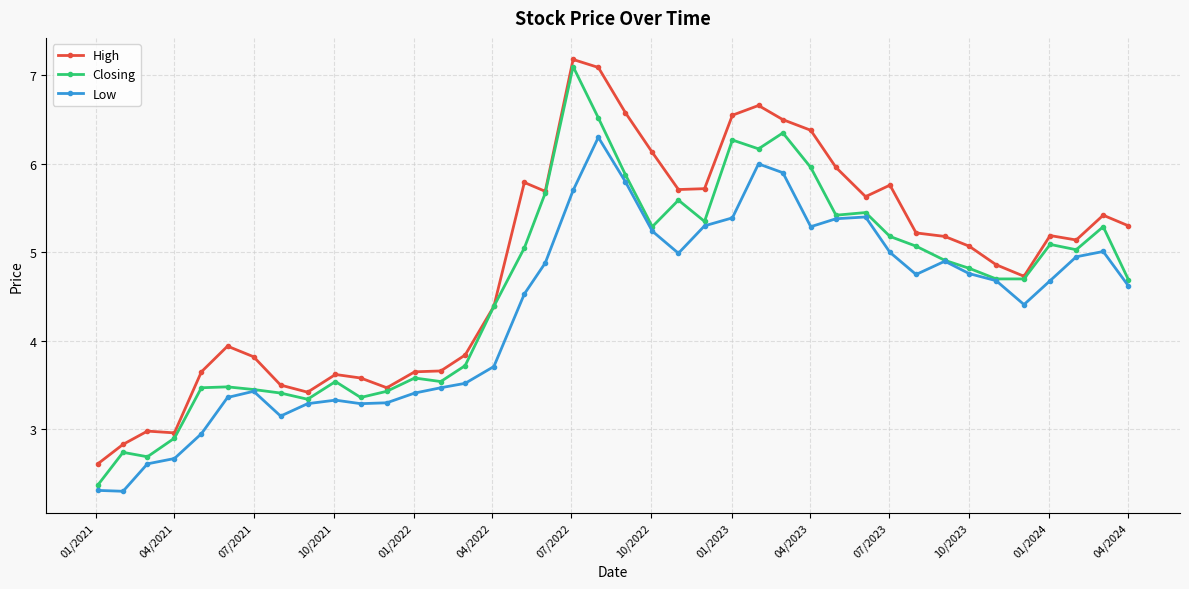

True or false: Low has more than 2 points higher than both neighbors.

True